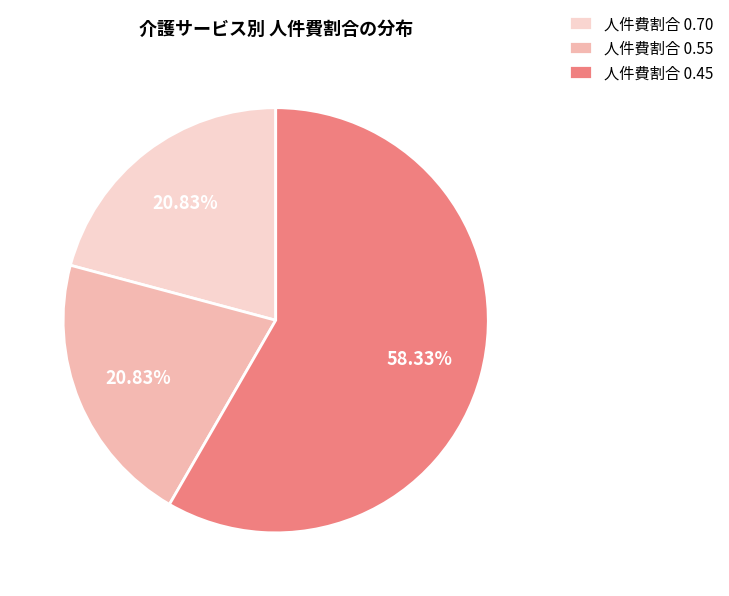

Is there a majority slice in this chart?

Yes